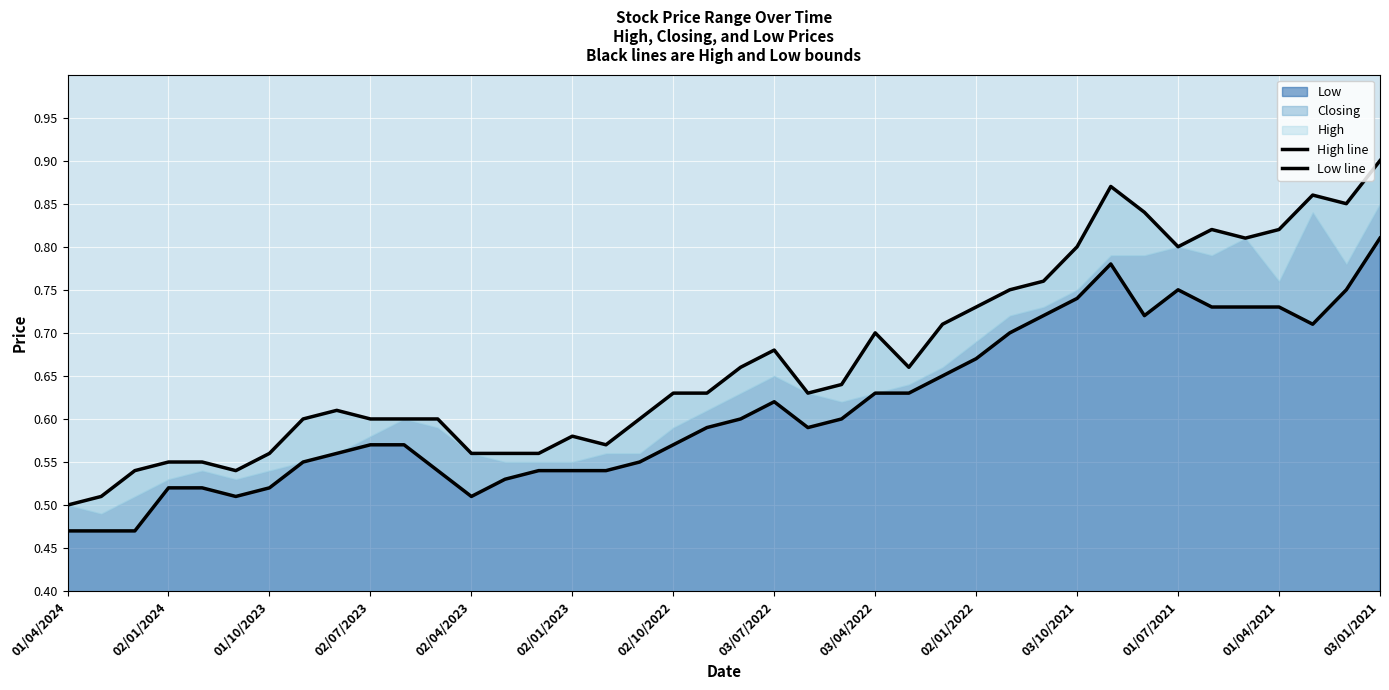

True or false: High line has a value of 0.3 at 02/10/2022.

False